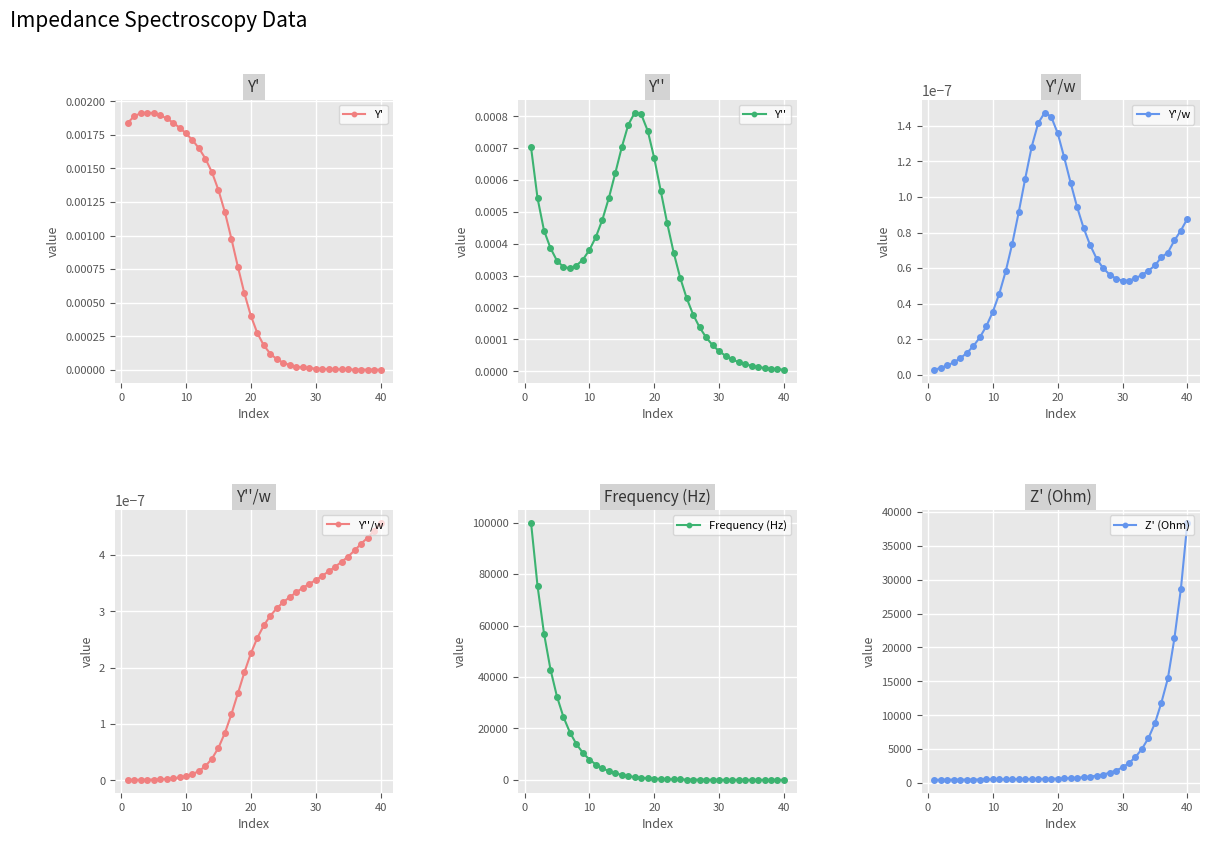

Reading left to right, list all the values displayed in this chart.

Y': 0.0	0.0	0.0	0.0	0.0	0.0	0.0	0.0	0.0	0.0	0.0	0.0	0.0	0.0	0.0	0.0	0.0	0.0	0.0	0.0	0.0	0.0	0.0	0.0	0.0	0.0	0.0	0.0	0.0	0.0	0.0	0.0	0.0	0.0	0.0	0.0	0.0	0.0	0.0	0.0
Y'': 0.0	0.0	0.0	0.0	0.0	0.0	0.0	0.0	0.0	0.0	0.0	0.0	0.0	0.0	0.0	0.0	0.0	0.0	0.0	0.0	0.0	0.0	0.0	0.0	0.0	0.0	0.0	0.0	0.0	0.0	0.0	0.0	0.0	0.0	0.0	0.0	0.0	0.0	0.0	0.0
Y'/w: 0.0	0.0	0.0	0.0	0.0	0.0	0.0	0.0	0.0	0.0	0.0	0.0	0.0	0.0	0.0	0.0	0.0	0.0	0.0	0.0	0.0	0.0	0.0	0.0	0.0	0.0	0.0	0.0	0.0	0.0	0.0	0.0	0.0	0.0	0.0	0.0	0.0	0.0	0.0	0.0
Y''/w: 0.0	0.0	0.0	0.0	0.0	0.0	0.0	0.0	0.0	0.0	0.0	0.0	0.0	0.0	0.0	0.0	0.0	0.0	0.0	0.0	0.0	0.0	0.0	0.0	0.0	0.0	0.0	0.0	0.0	0.0	0.0	0.0	0.0	0.0	0.0	0.0	0.0	0.0	0.0	0.0
Frequency (Hz): 99998.5	75429.9	56898.1	42918.2	32374.4	24420.7	18420.7	13894.8	10480.9	7906.0	5963.6	4498.4	3393.1	2559.4	1930.7	1456.3	1098.5	828.6	625.1	471.5	355.6	268.3	202.4	152.6	115.1	86.8	65.5	49.4	37.3	28.1	21.2	16.0	12.1	9.1	6.9	5.2	3.9	2.9	2.2	1.7
Z' (Ohm): 474.6	488.9	496.7	501.4	506.3	511.8	518.4	525.9	534.2	542.5	551.1	559.5	568.0	576.4	585.2	594.0	605.7	620.1	638.1	661.4	692.8	732.6	786.5	858.8	956.5	1088.0	1265.8	1514.9	1853.0	2318.3	2954.7	3836.3	5045.8	6643.1	8819.2	11883.1	15451.5	21329.5	28622.0	38405.5